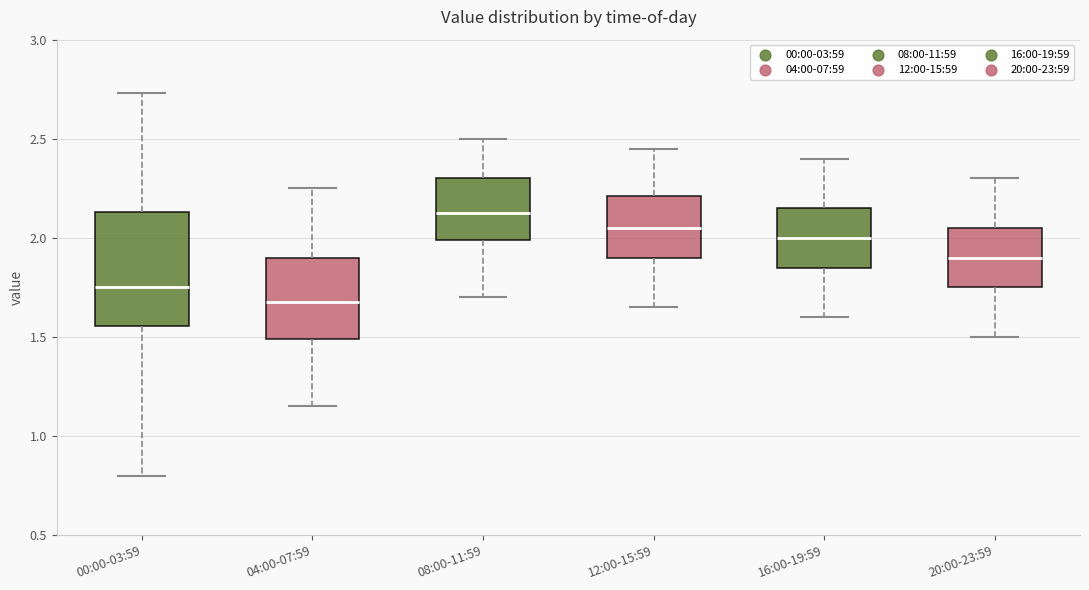

Which box has the lowest median line?

04:00-07:59